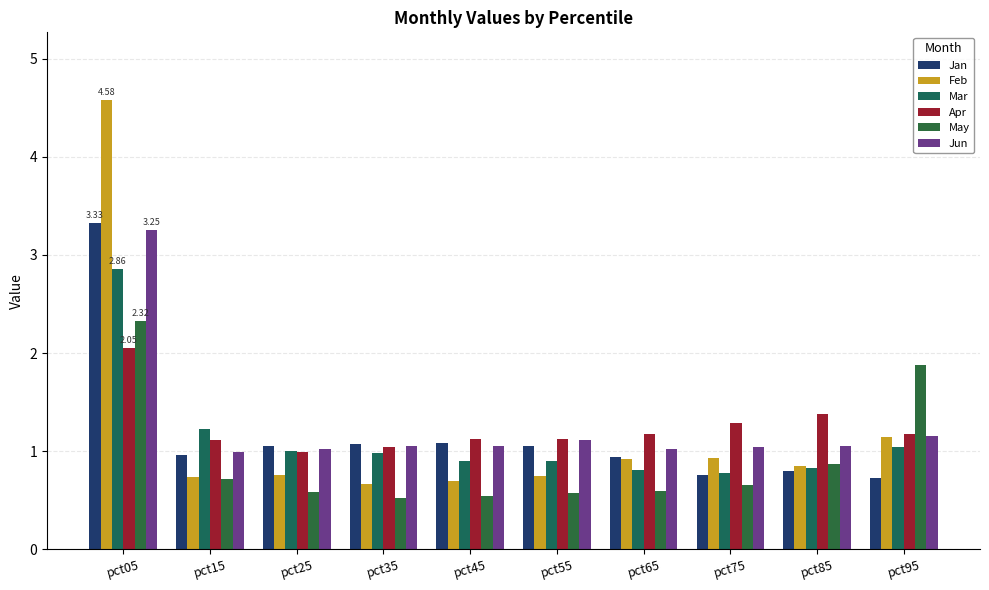

True or false: May has a value of 2.3 at pct05.

True